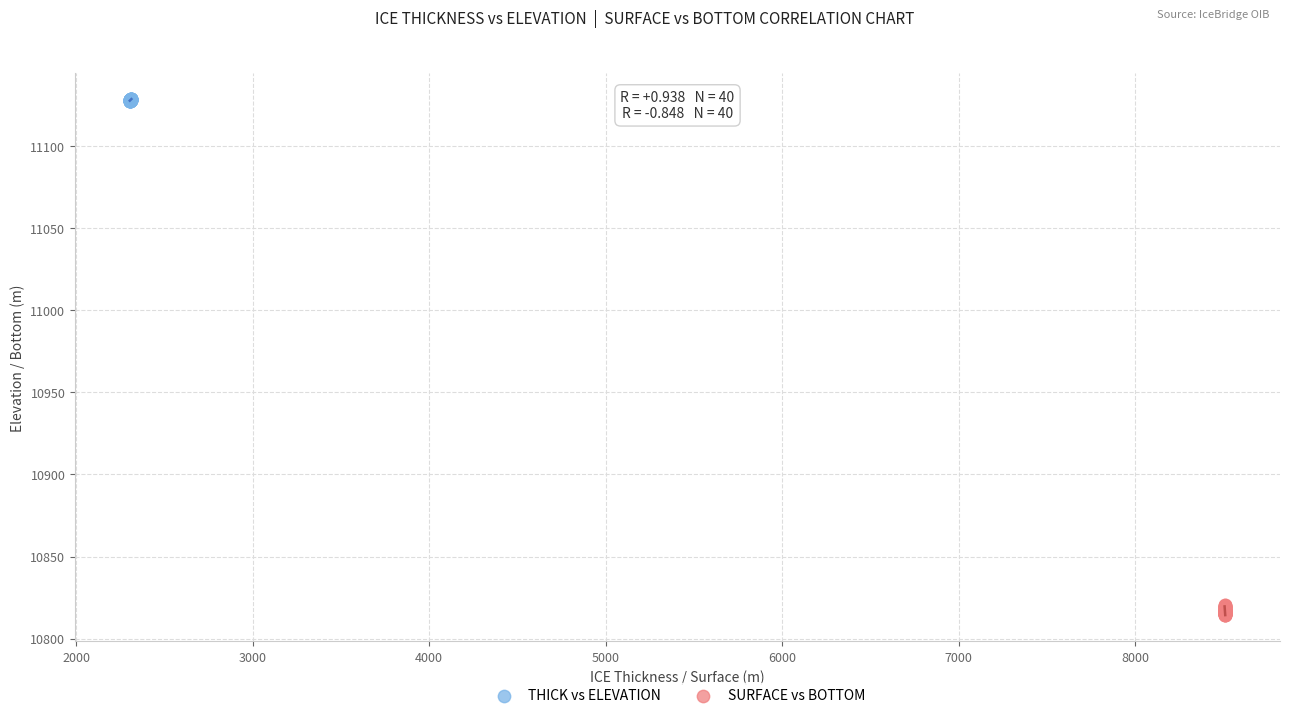

Which series has the largest Y range (max minus min)?

SURFACE vs BOTTOM